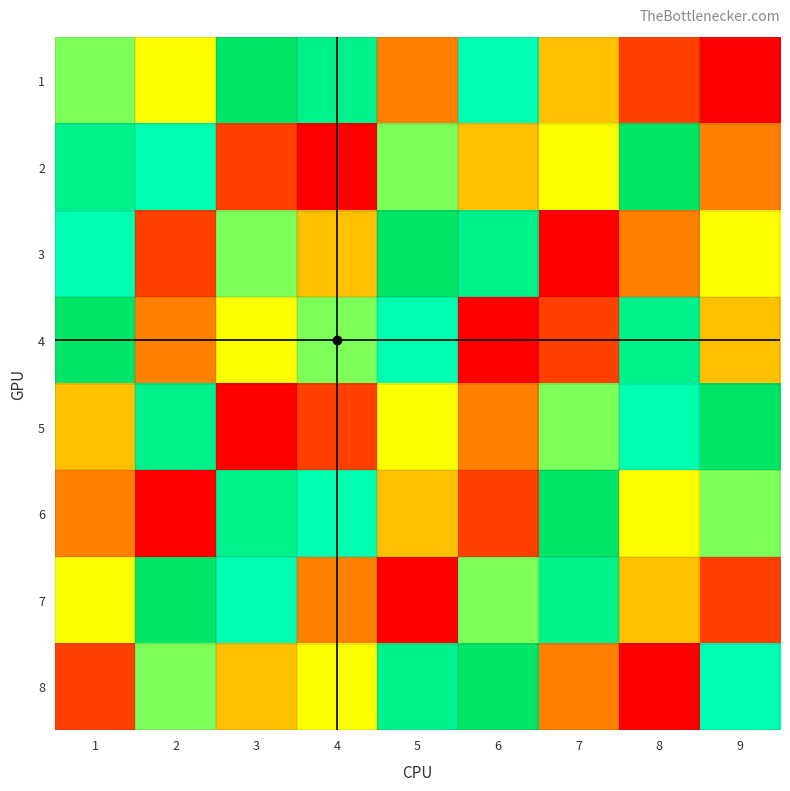

At how many categories does at least one series exceed 4?

9